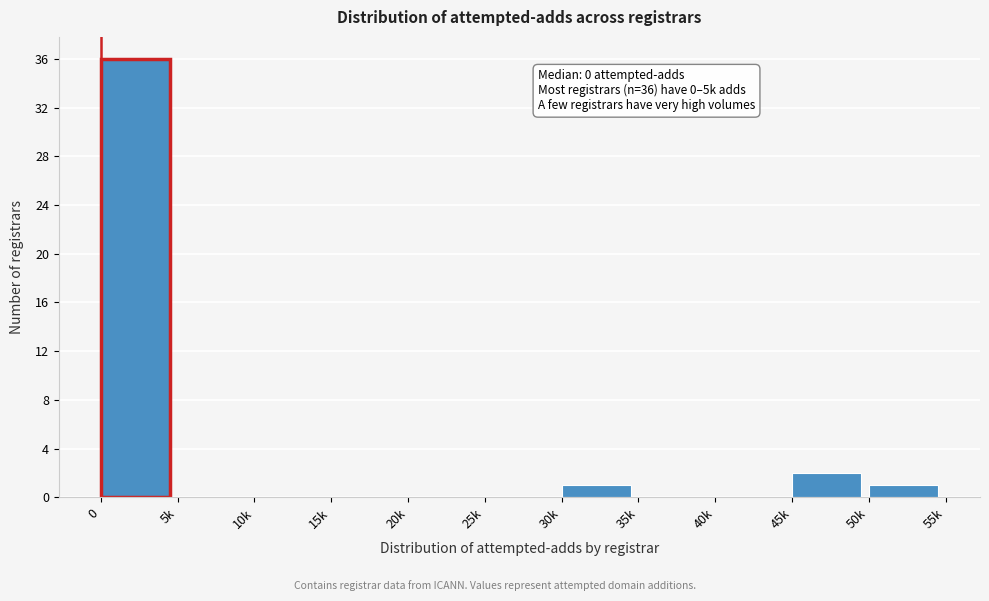

Reading left to right, what are all the values shown in this chart?

0=36	5k=0	10k=0	15k=0	20k=0	25k=0	30k=1	35k=0	40k=0	45k=2	50k=1